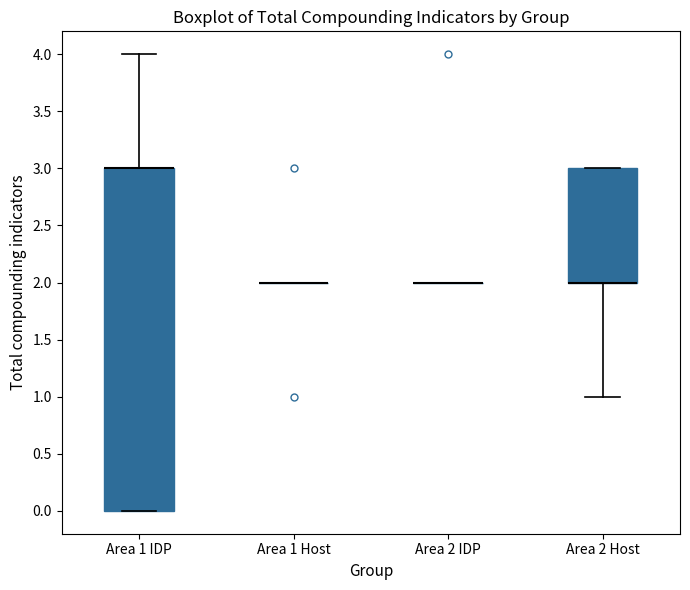

Reading left to right, transcribe this box plot: for each box, give where its median line is, the range the box spans, and where its two whiskers end, as read against the y-axis. The values are not printed on the chart, so give them approximately, as read against the axis.

Area 1 IDP: median 3 (drawn on the box's upper edge), box 0 to 3, whiskers 0 to 4
Area 1 Host: box collapsed to a line at 2, whiskers 2 to 2
Area 2 IDP: box collapsed to a line at 2, whiskers 2 to 2
Area 2 Host: median 2 (drawn on the box's lower edge), box 2 to 3, whiskers 1 to 3